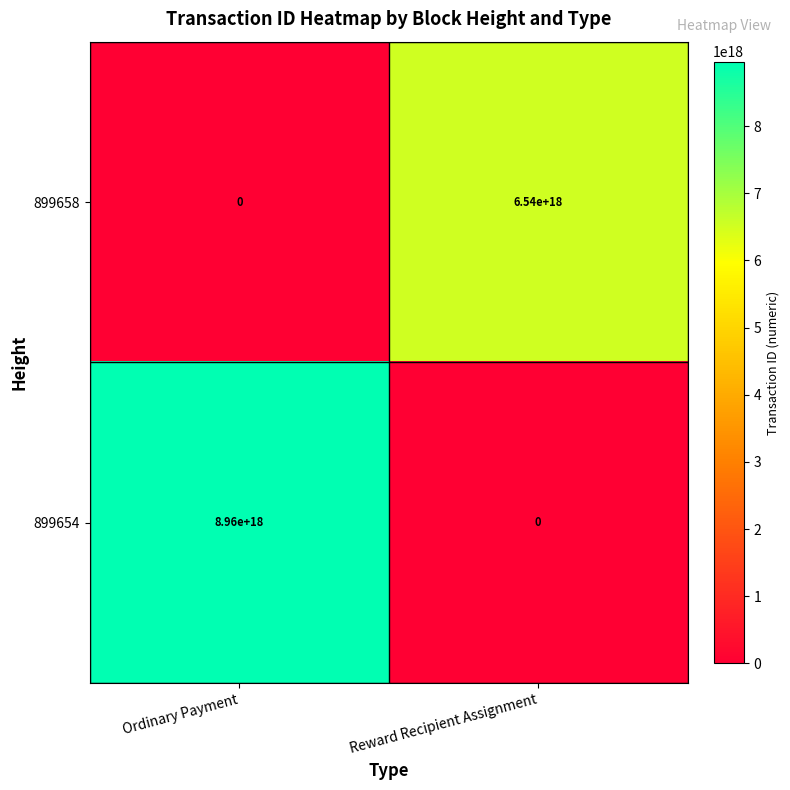

The 899654 series shows 12028825074572929024 at Ordinary Payment. True or false?

False